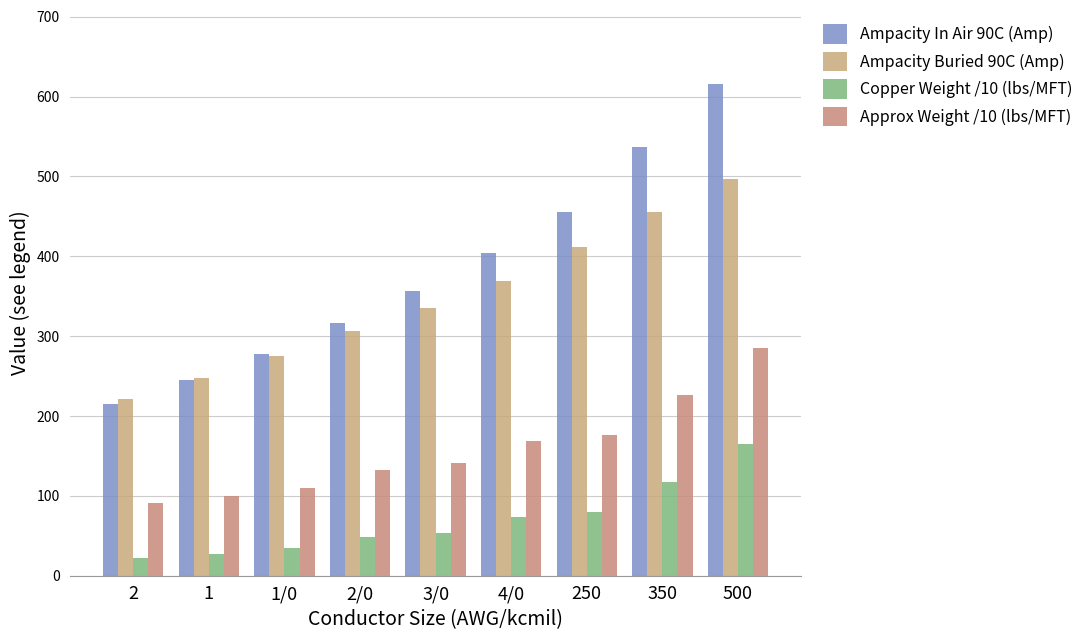

What is the average value of the Copper Weight /10 (lbs/MFT) series?

69.1